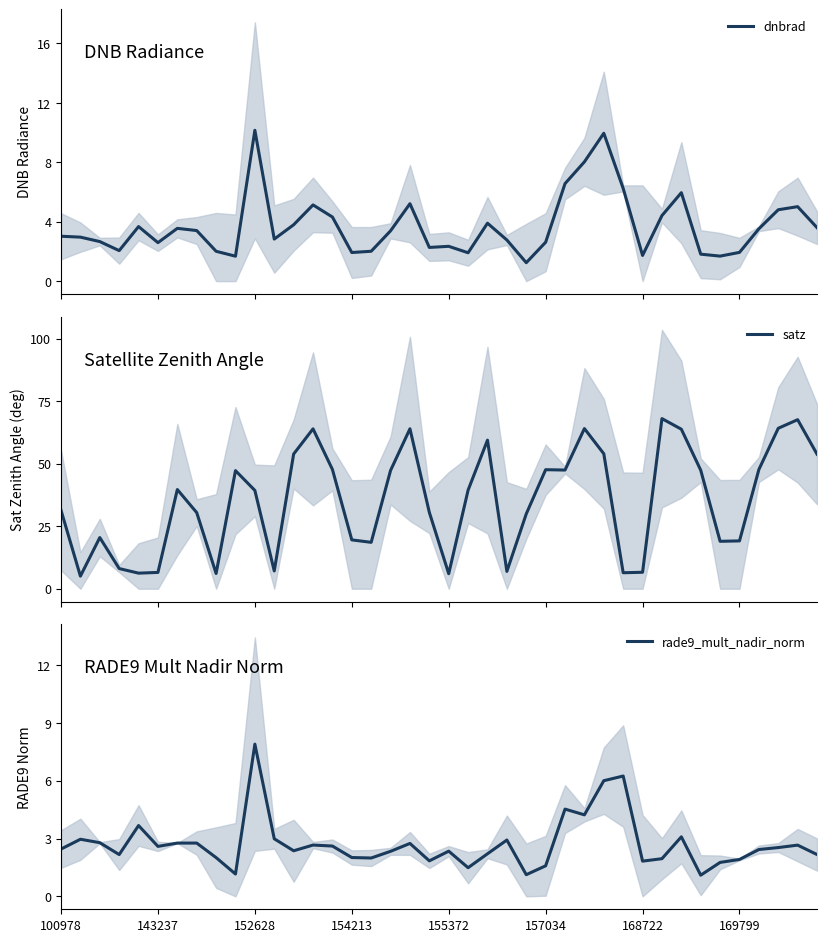

What is the lowest value of the dnbrad series?

1.2